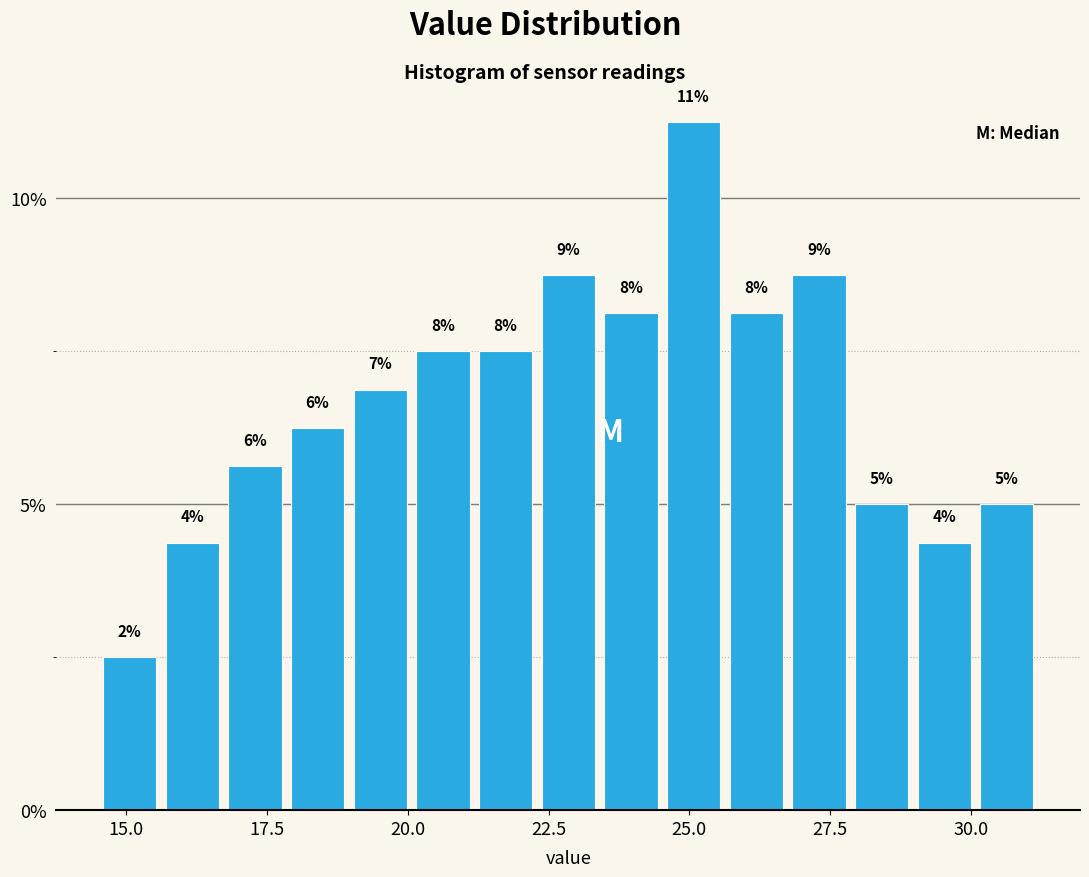

Around what value on the x-axis is the tallest bar? Give the approximate position of its centre, as read against the axis.

25.0